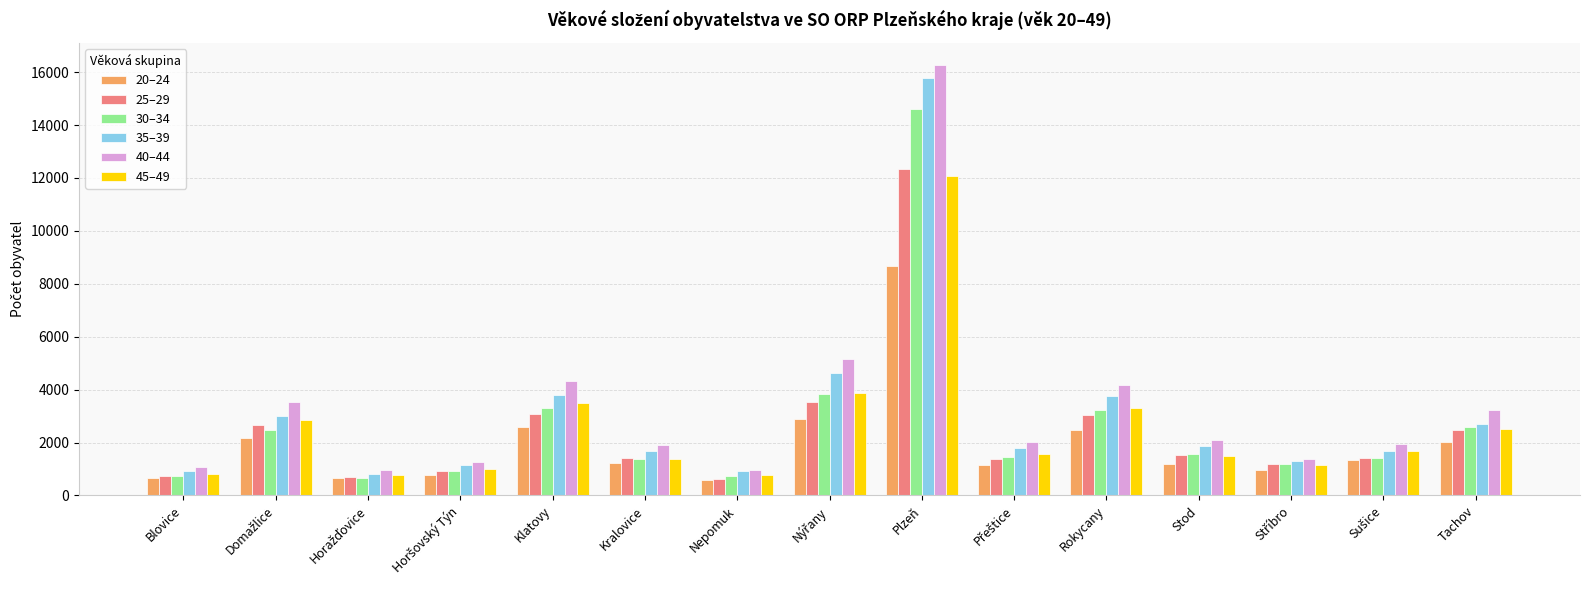

Which series has the largest range (max minus min)?

40–44